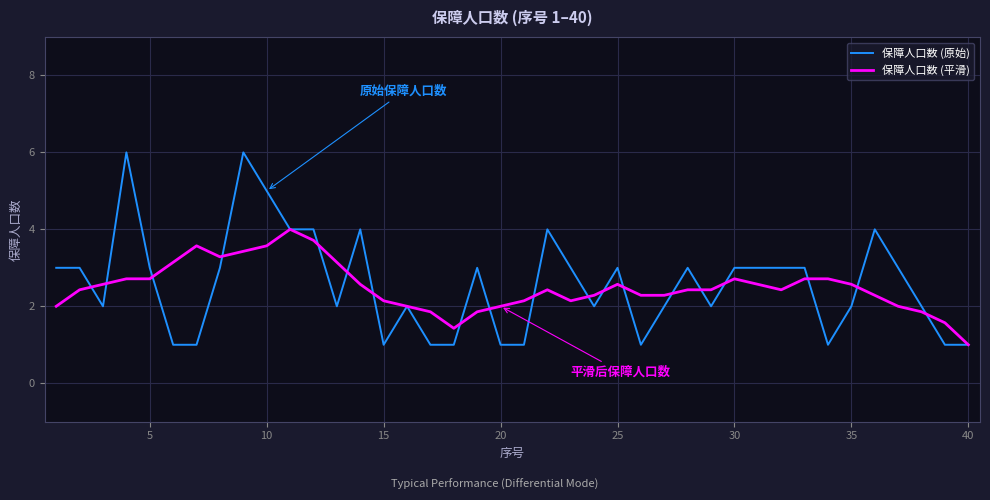

How many lines are shown in the chart?

2